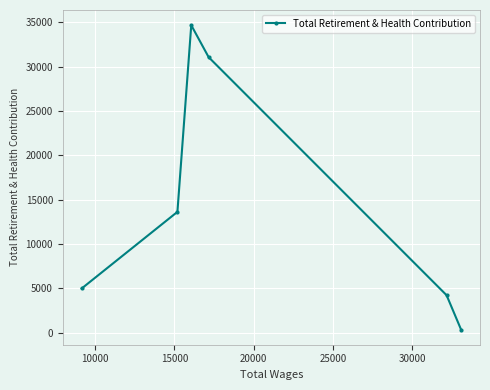

What is the maximum value shown in the chart?

34678